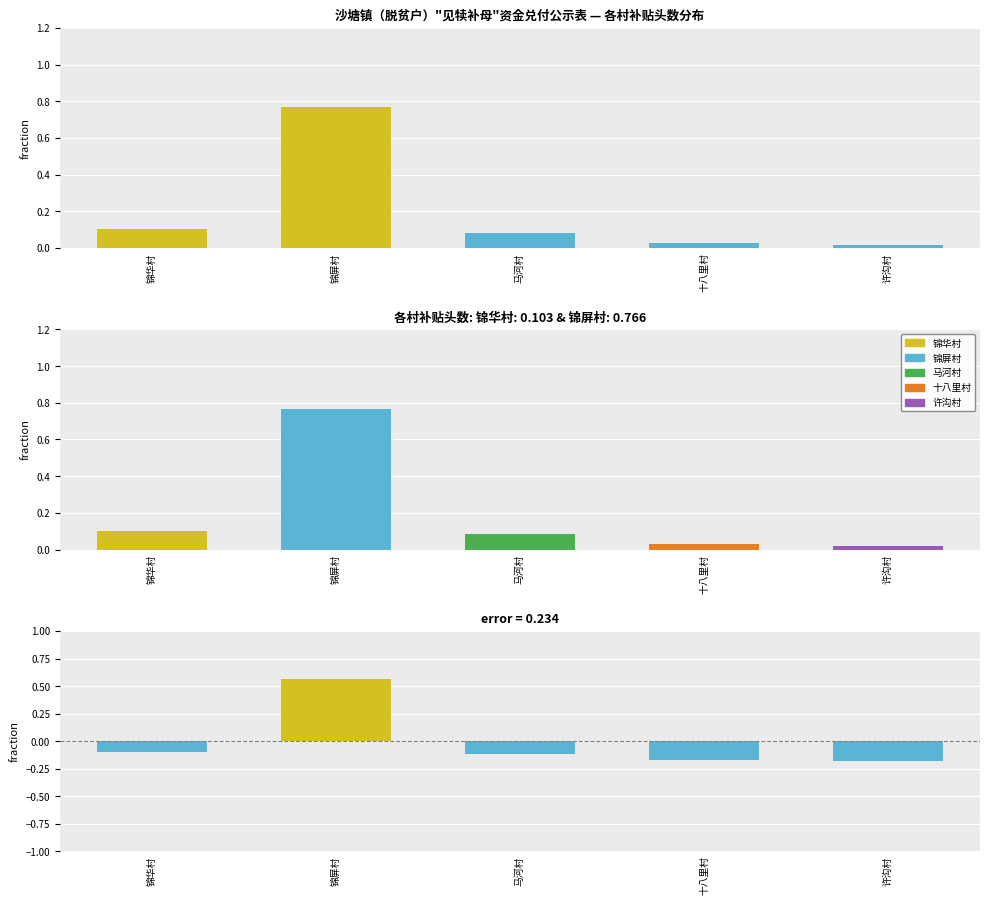

The 补贴数量（头） series shows 1.1 at 锦屏村. True or false?

False